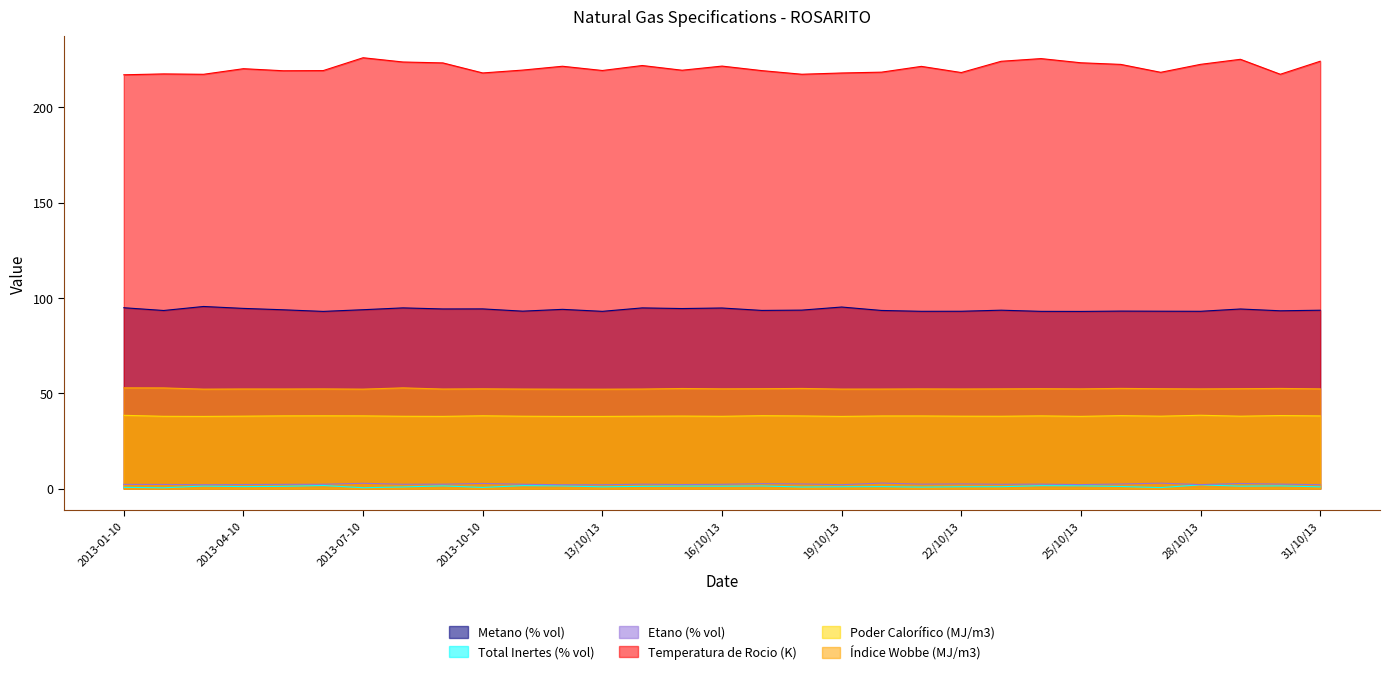

Rank the categories by Metano (% vol) value from highest to lowest.

2013-03-10, 19/10/13, 2013-01-10, 2013-08-10, 14/10/13, 16/10/13, 2013-04-10, 15/10/13, 2013-10-10, 2013-09-10, 29/10/13, 2013-12-10, 2013-07-10, 2013-05-10, 18/10/13, 23/10/13, 31/10/13, 17/10/13, 20/10/13, 2013-02-10, 30/10/13, 26/10/13, 2013-11-10, 27/10/13, 22/10/13, 28/10/13, 21/10/13, 13/10/13, 24/10/13, 2013-06-10, 25/10/13